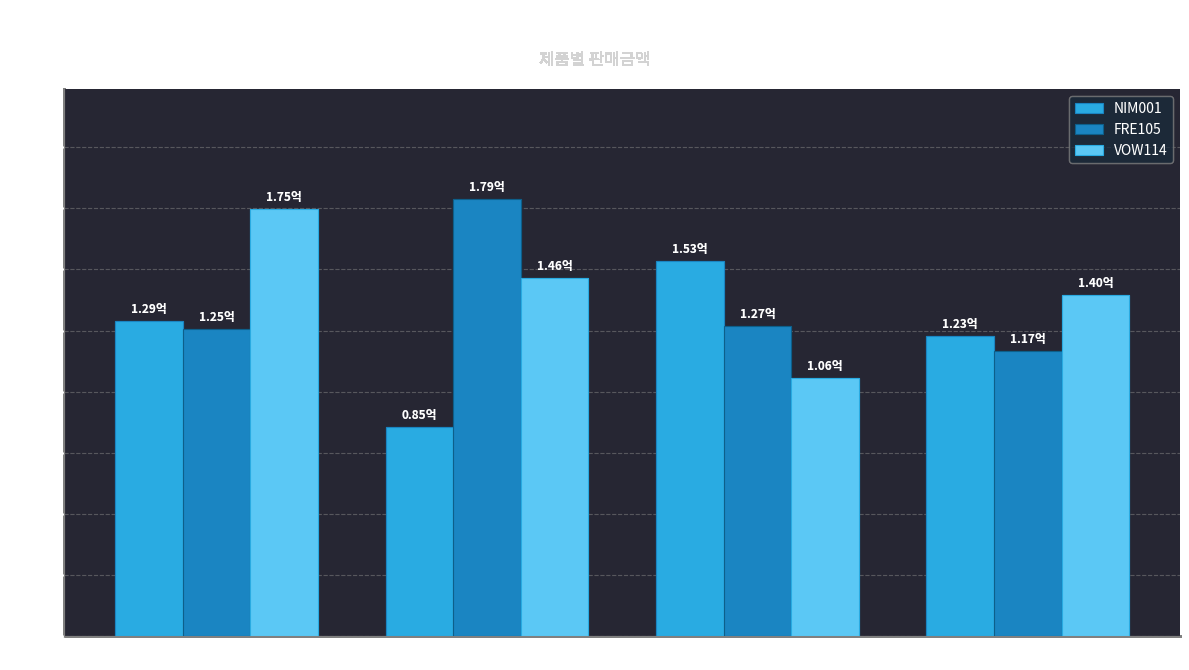

Between 서부 and 남부, which series saw the biggest shift?

NIM001